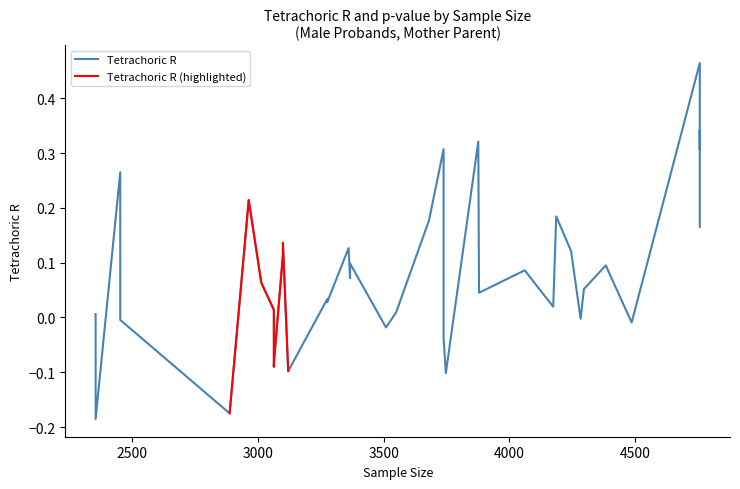

What is the difference between the maximum and minimum values in the Tetrachoric R series?

0.6